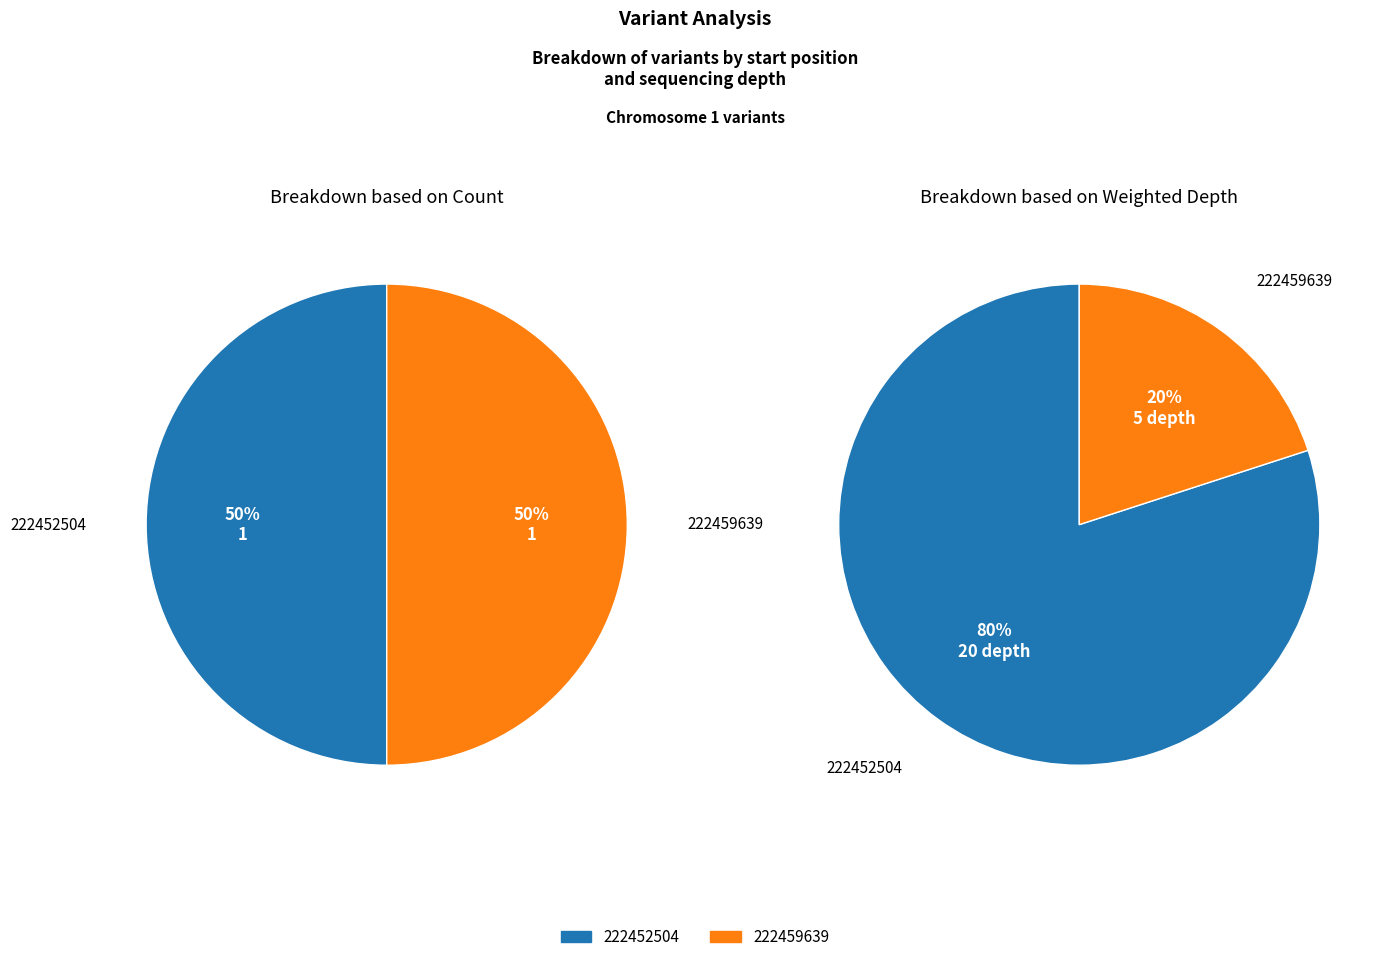

Is it true that 222459639 is 15% of the pie?

False